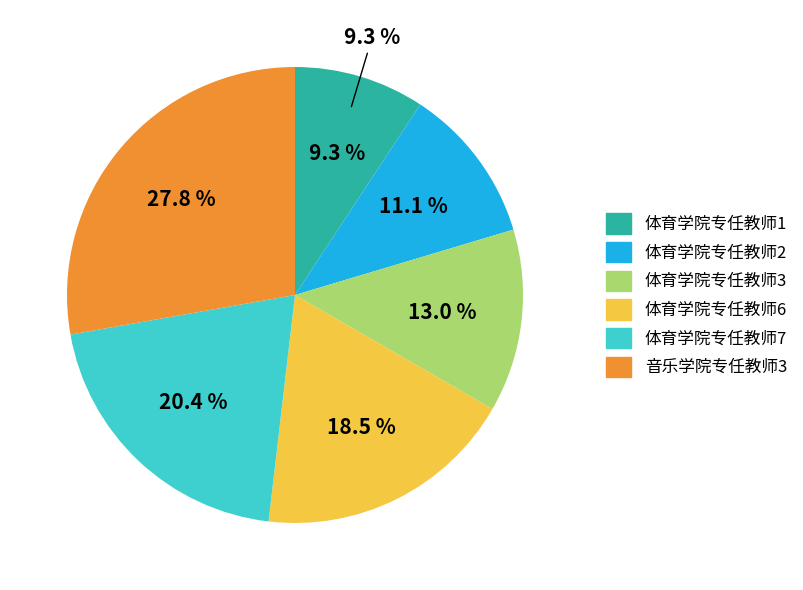

How many segments does this pie chart have?

6